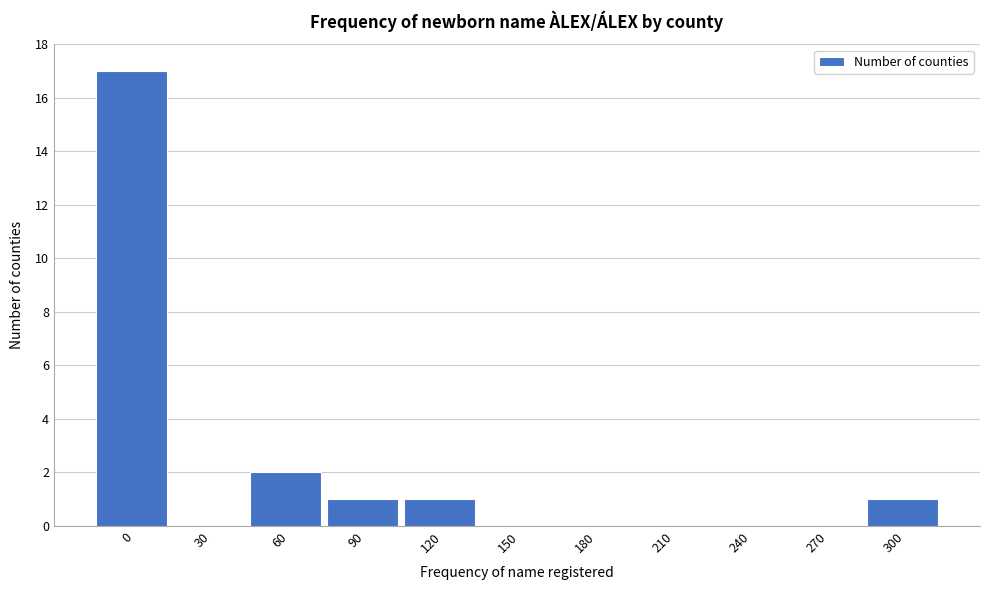

Reading right to left, what are all the values shown in this chart?

300=1	270=0	240=0	210=0	180=0	150=0	120=1	90=1	60=2	30=0	0=17